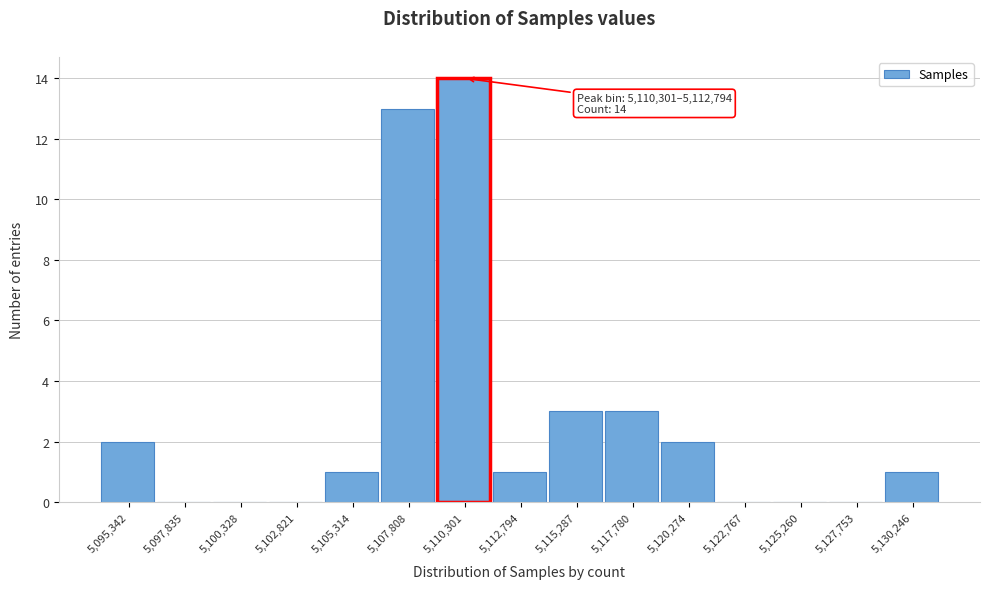

Reading left to right, transcribe all the data shown in this chart.

5,095,342=2	5,097,835=0	5,100,328=0	5,102,821=0	5,105,314=1	5,107,808=13	5,110,301=14	5,112,794=1	5,115,287=3	5,117,780=3	5,120,274=2	5,122,767=0	5,125,260=0	5,127,753=0	5,130,246=1